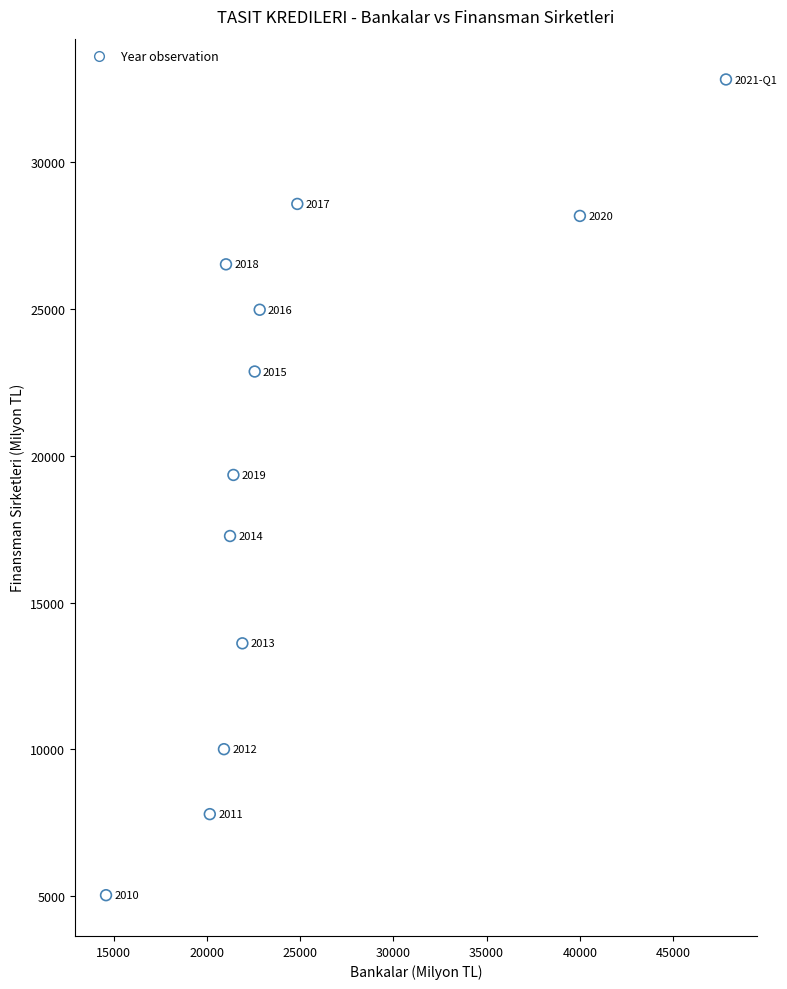

What is the average Y value?

19754.4